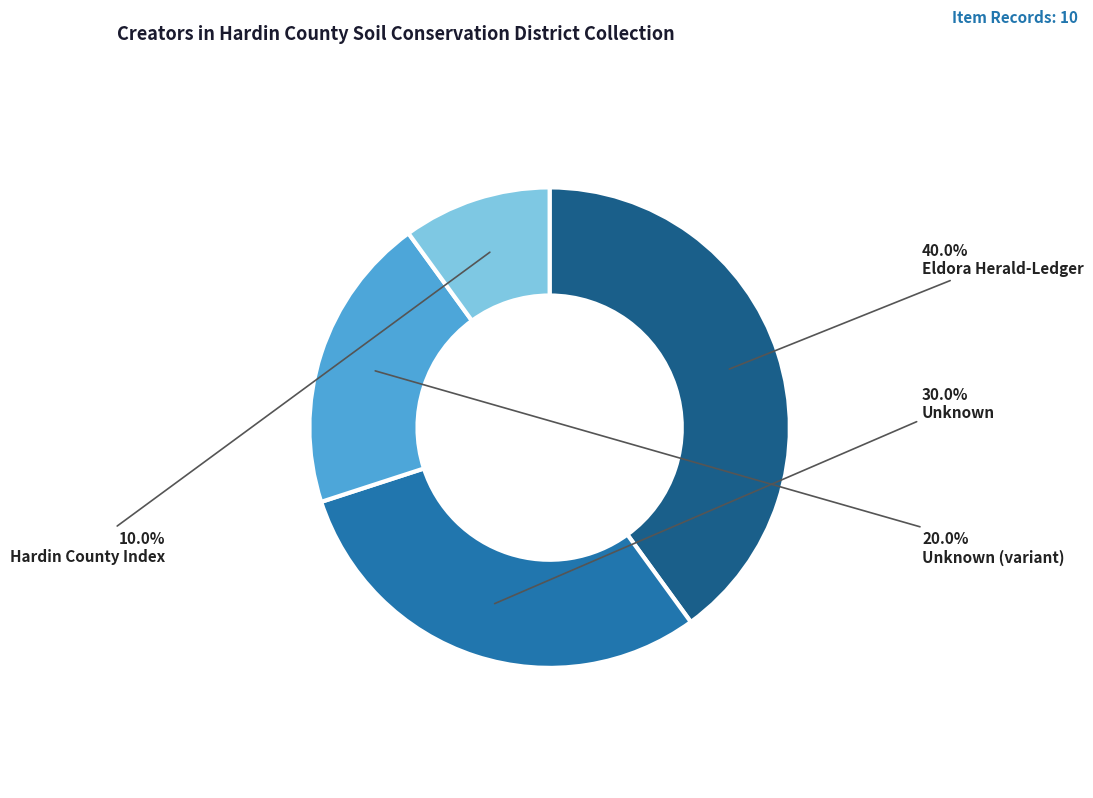

Count the number of slices in the pie.

4